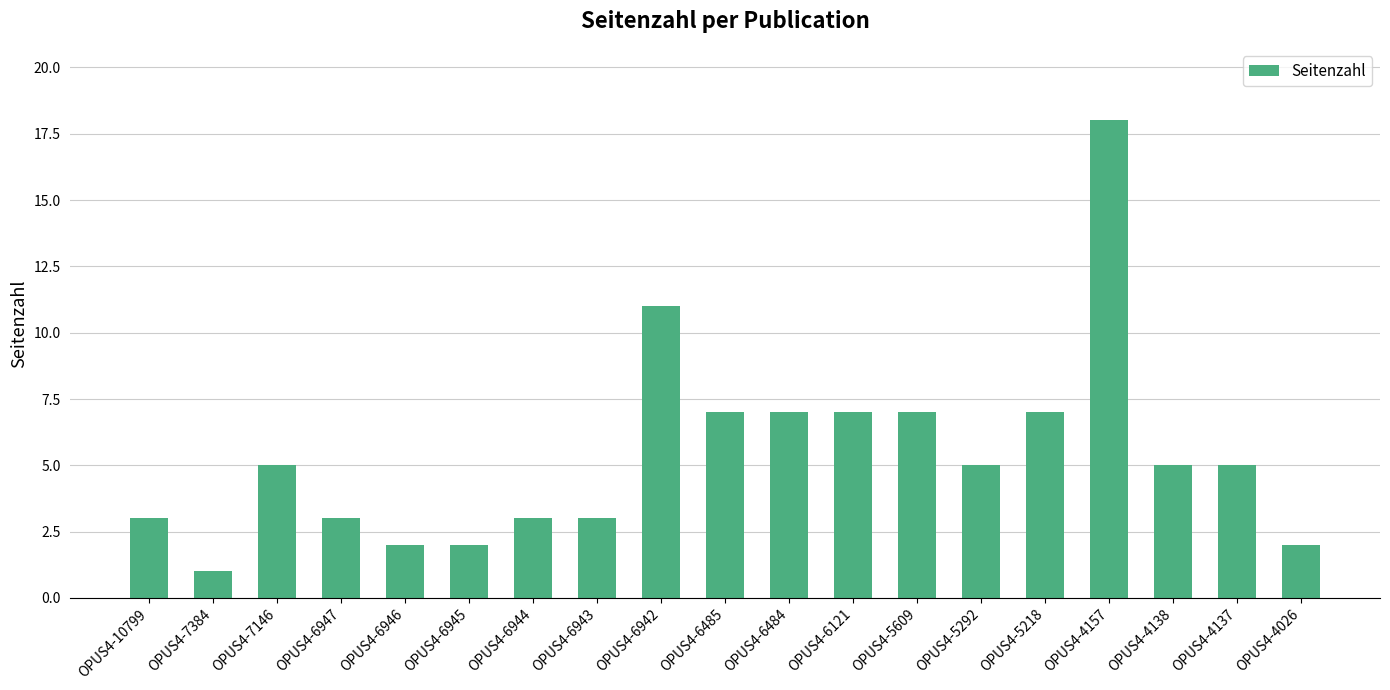

How many bars are there in total?

19